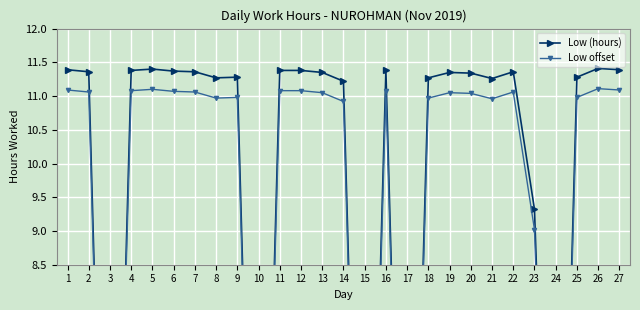

Is it true that Low (hours) equals 11.4 at 27?

True